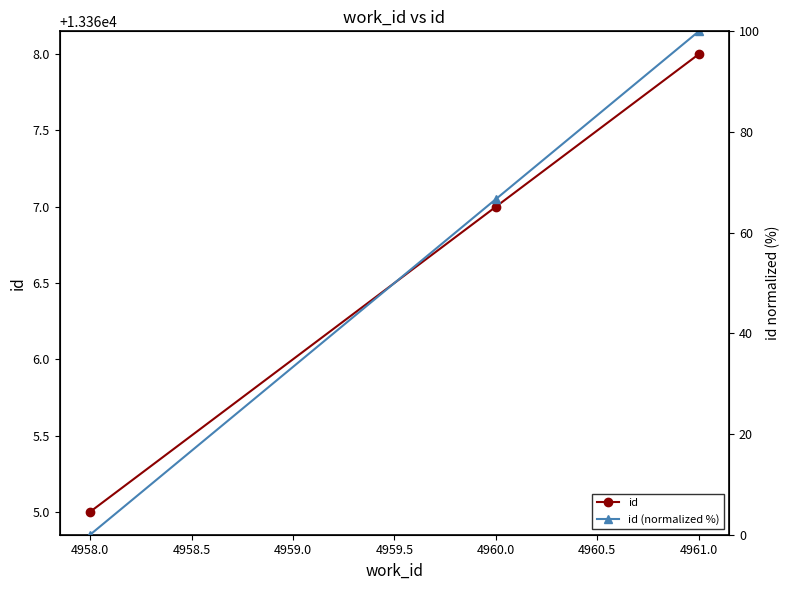

Count the id values in the range 13365 to 13368.

3